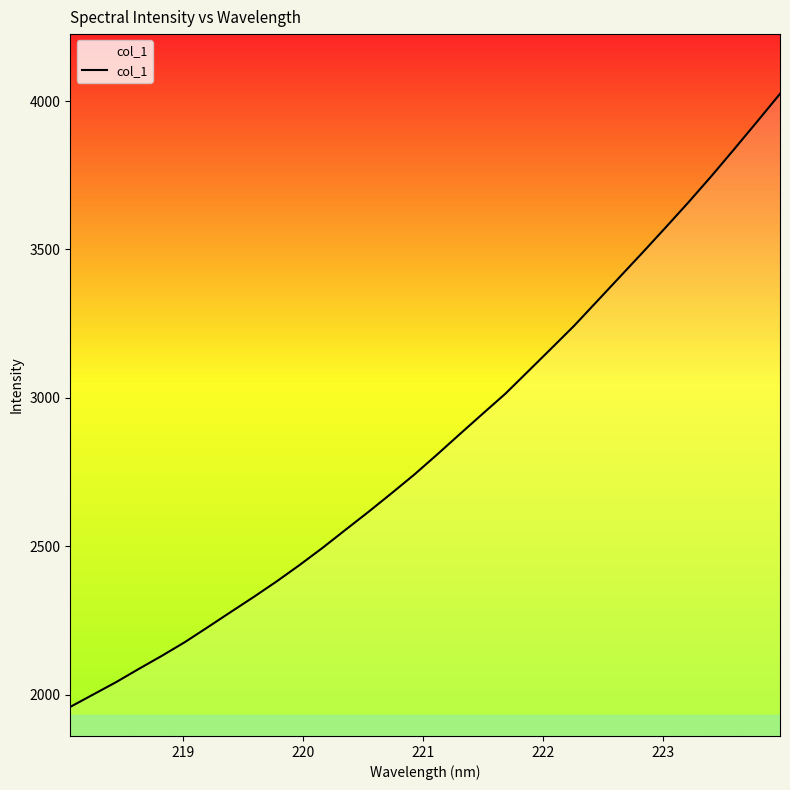

What is the difference between the maximum and minimum values?

2064.8